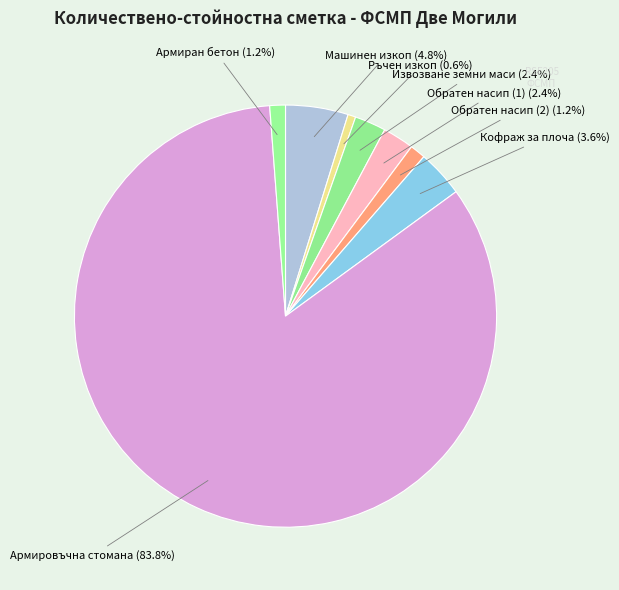

The Армировъчна стомана slice represents 70% of the pie. True or false?

False